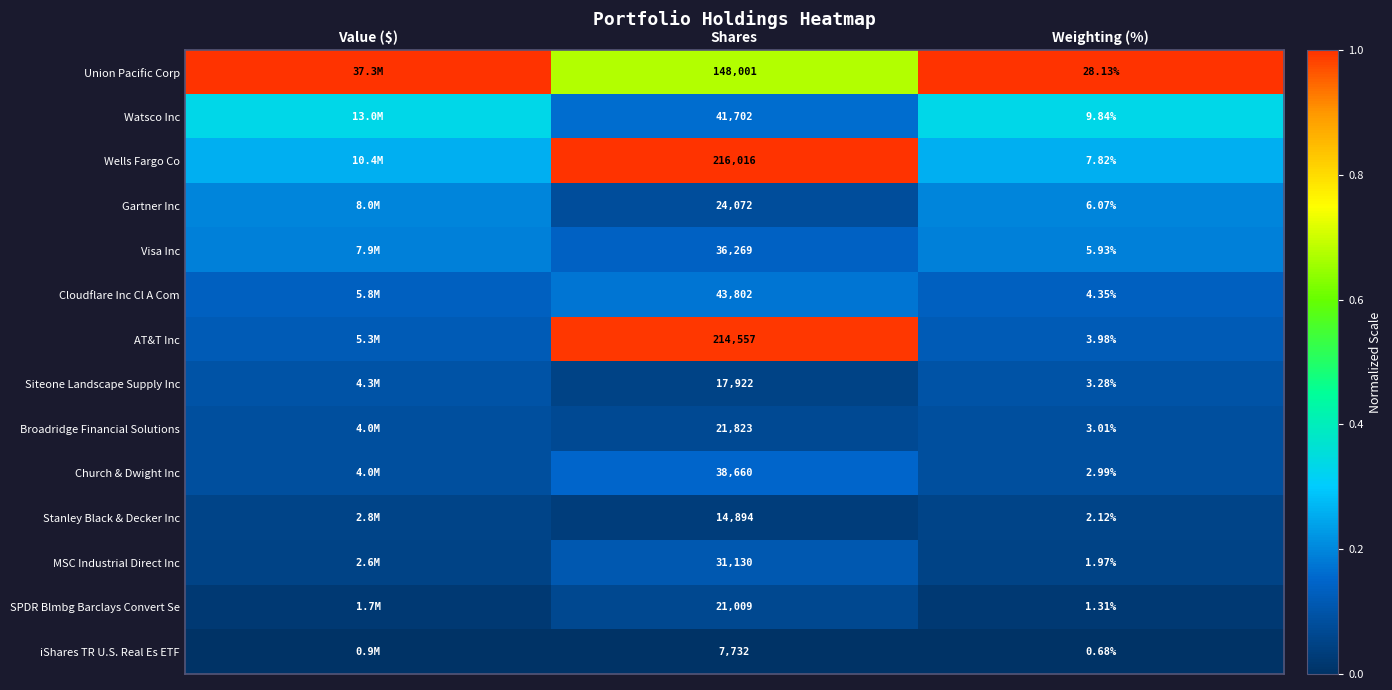

Rank the series at Weighting (%) from highest to lowest value.

Union Pacific Corp, Watsco Inc, Wells Fargo Co, Gartner Inc, Visa Inc, Cloudflare Inc Cl A Com, AT&T Inc, Siteone Landscape Supply Inc, Broadridge Financial Solutions, Church & Dwight Inc, Stanley Black & Decker Inc, MSC Industrial Direct Inc, SPDR Blmbg Barclays Convert Se, iShares TR U.S. Real Es ETF